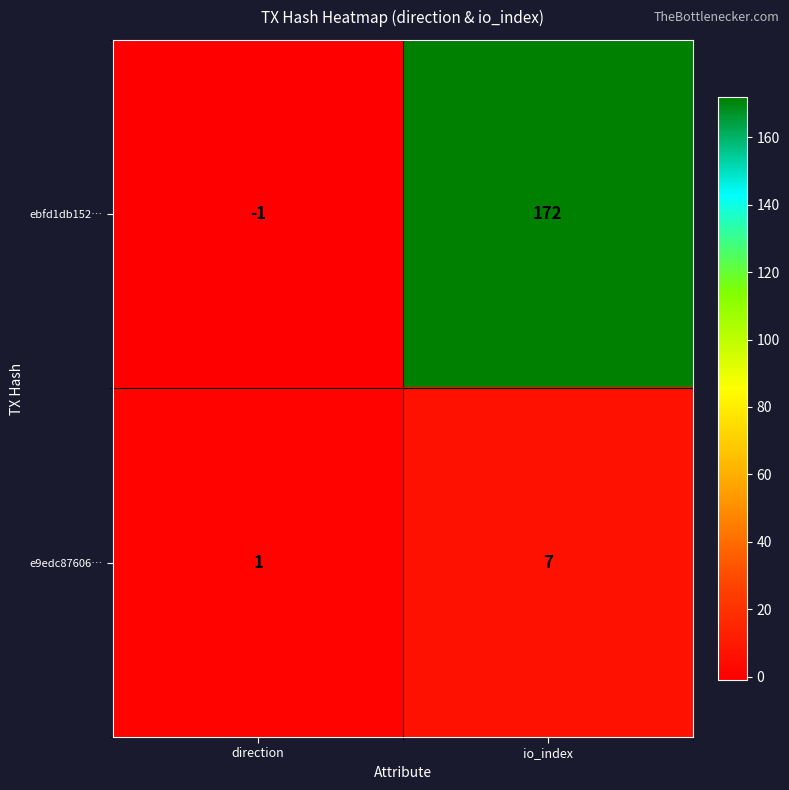

What is the approximate value of e9edc87606… at io_index?

7